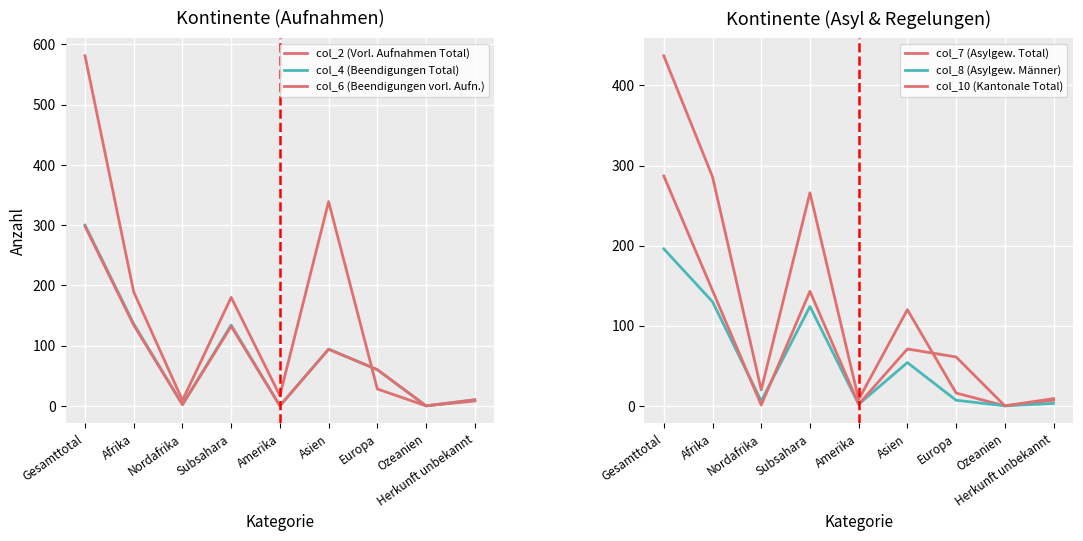

Rank the series at Nordafrika from lowest to highest value.

col_10 (Kantonale Total), col_4 (Beendigungen Total), col_6 (Beendigungen vorl. Aufn.), col_8 (Asylgew. Männer), col_2 (Vorl. Aufnahmen Total), col_7 (Asylgew. Total)